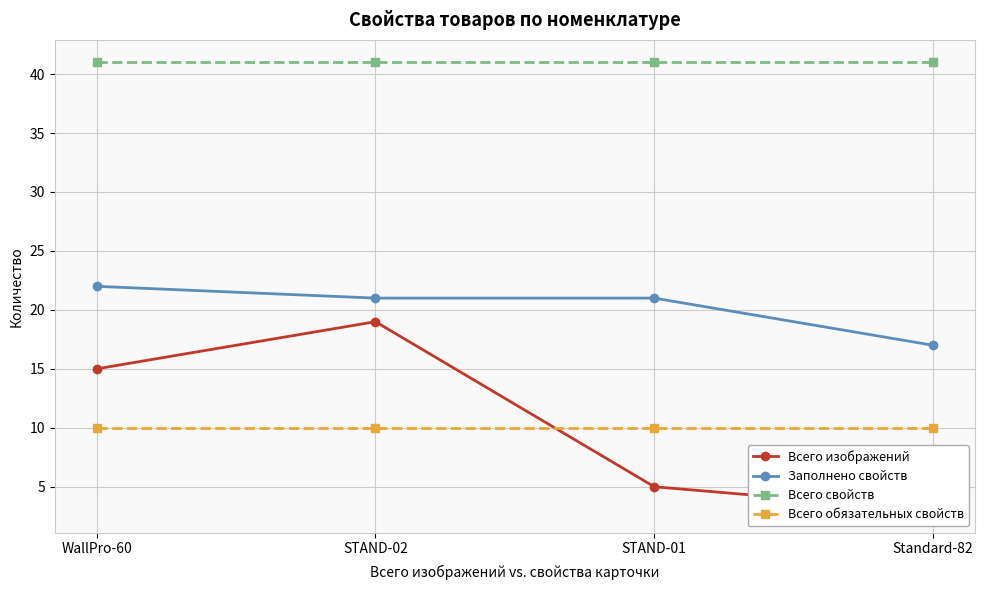

Where is Всего изображений nearest to the value 11?

WallPro-60